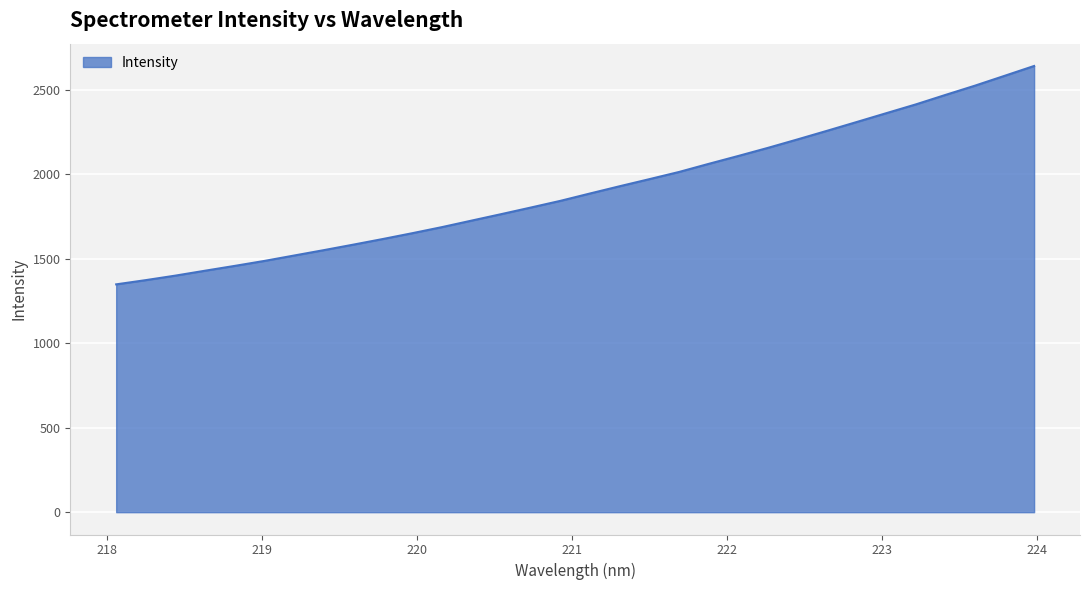

What is the minimum value shown in the chart?

1349.1